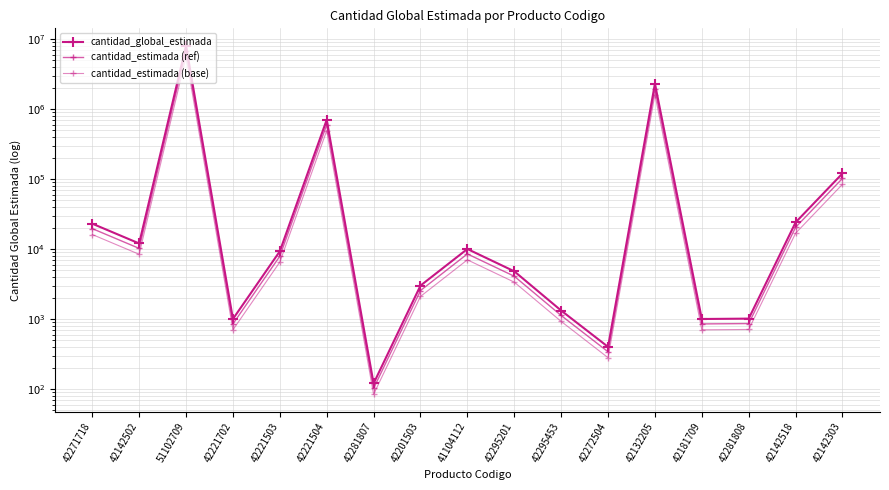

The cantidad_estimada (base) series shows 414.1 at 42181709. True or false?

False